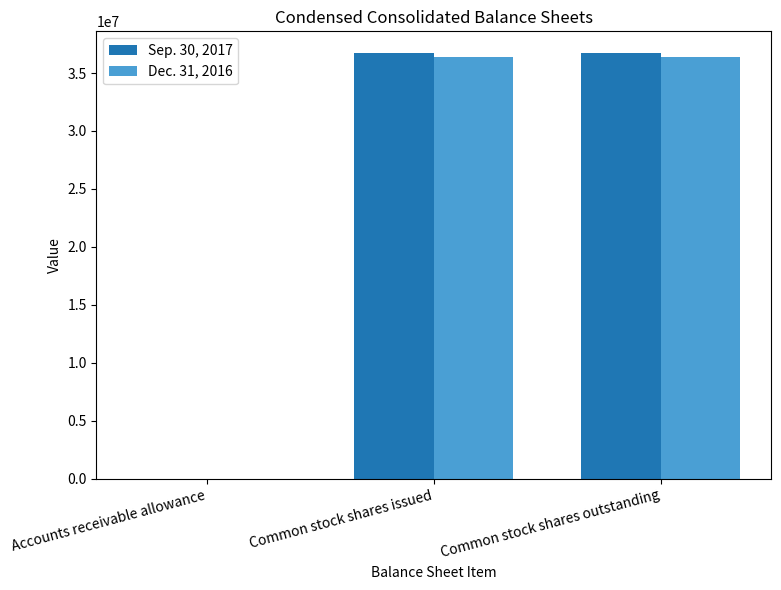

What is the maximum value shown in the chart?

36756880